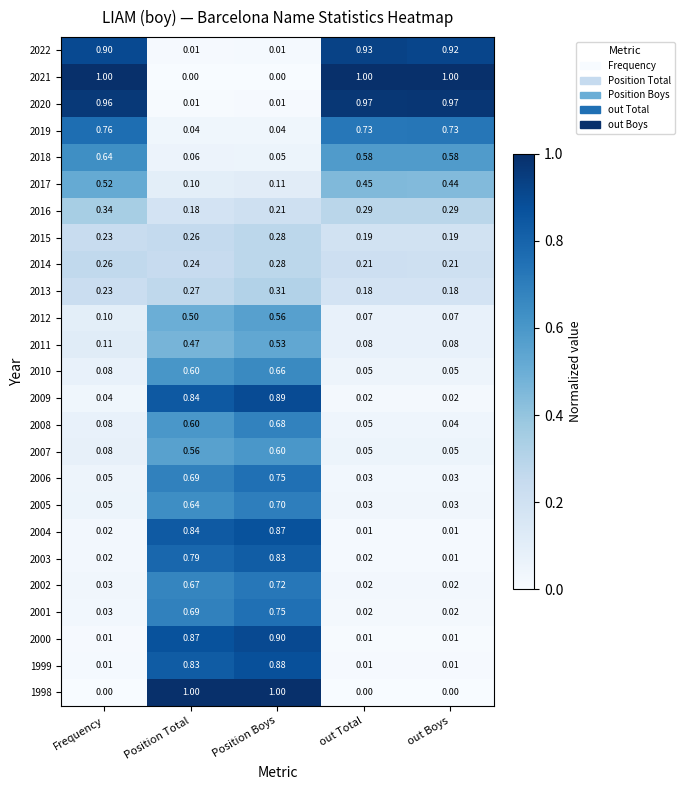

At which category is the sum across all series the highest?

Position Boys